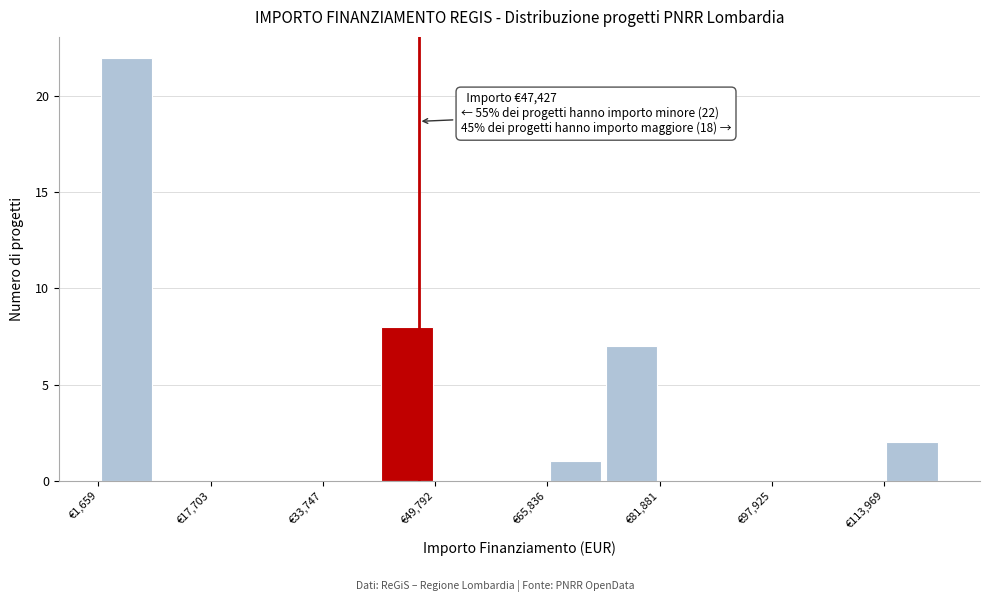

Over which range of the x-axis is the bar tallest?

2000 to 10000